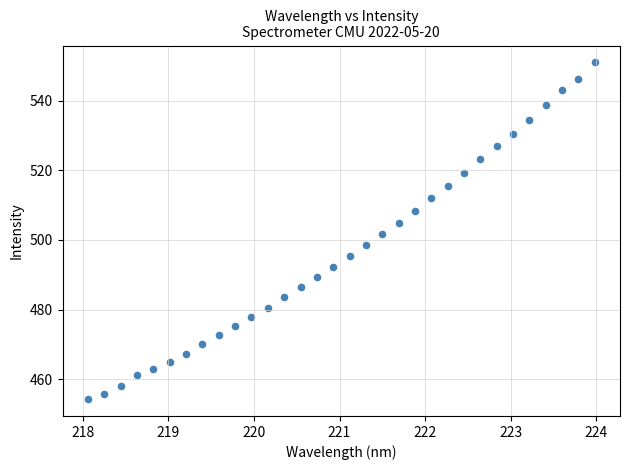

What is the range of X values (max minus min)?

5.9